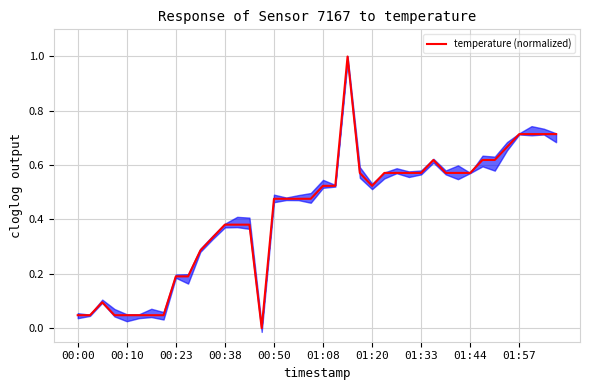

How many lines are shown in the chart?

1